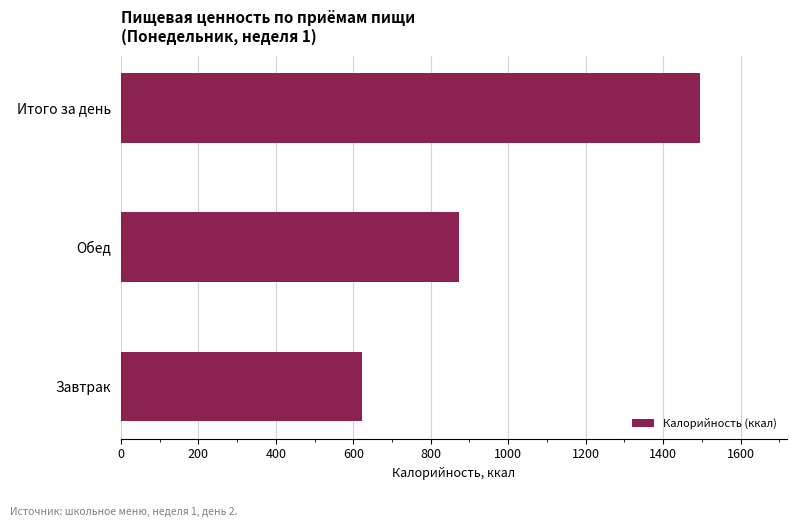

What is the greatest value displayed?

1495.3